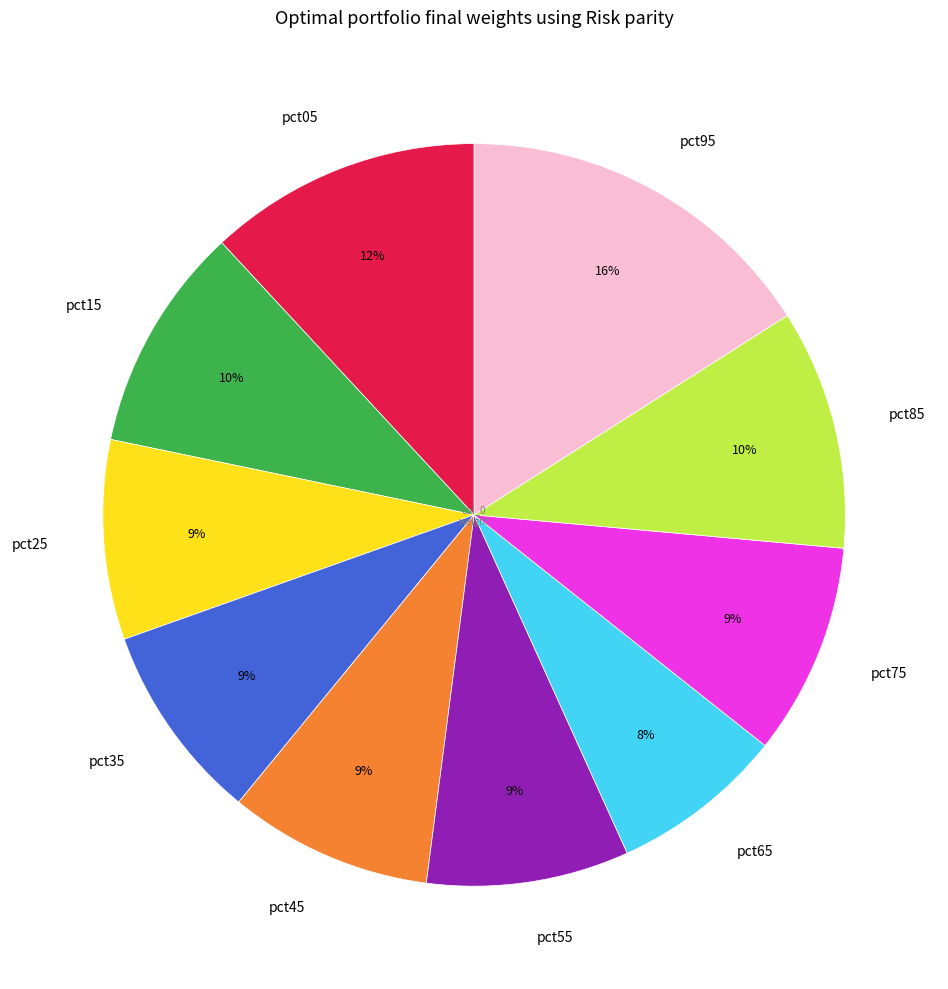

Is the sum of pct45 and pct55 greater than half?

No